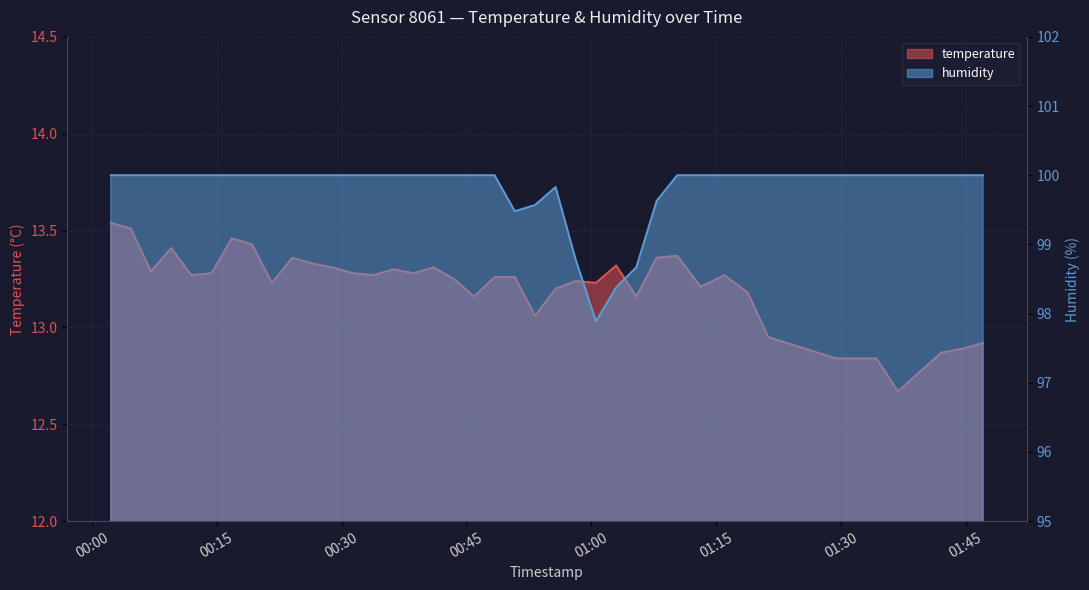

What is the difference between the maximum and second lowest values in the temperature series?

0.7